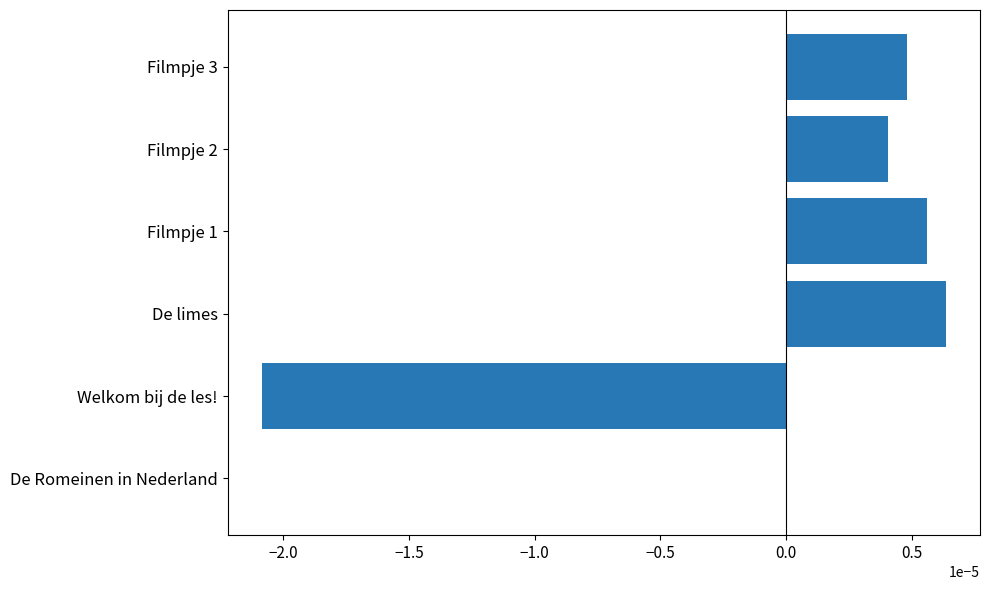

Is it true that the value at Filmpje 2 is 0.0?

True